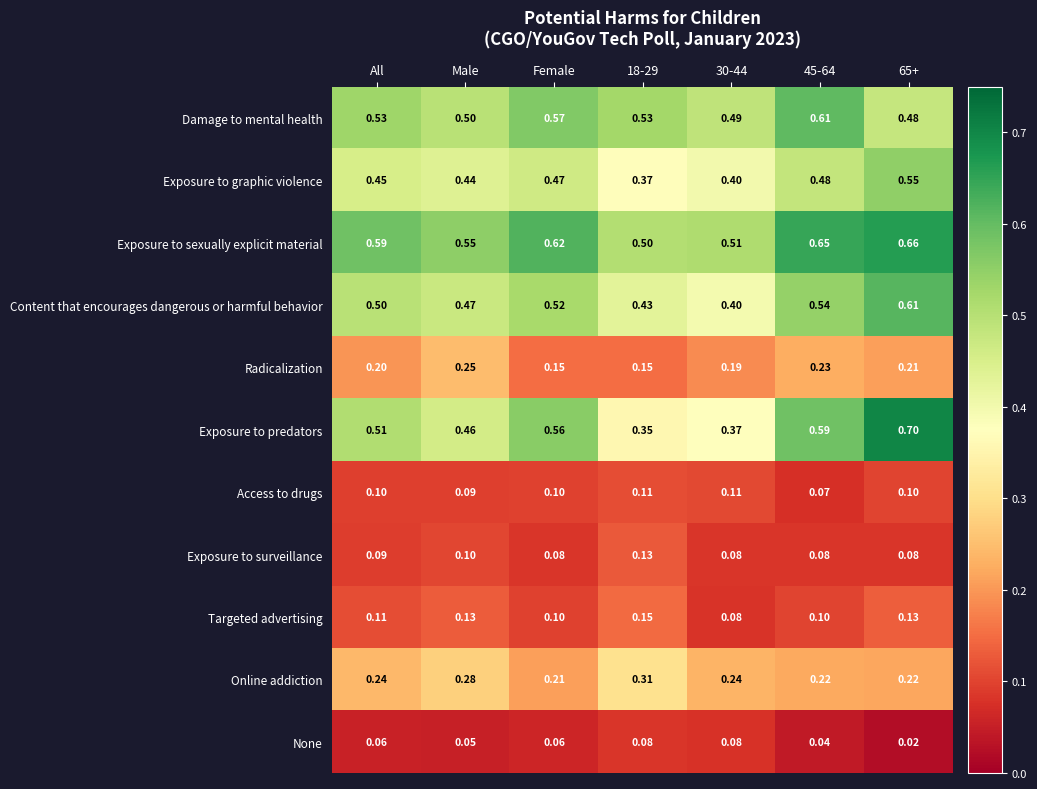

Which category has the highest value in the Radicalization series?

Male